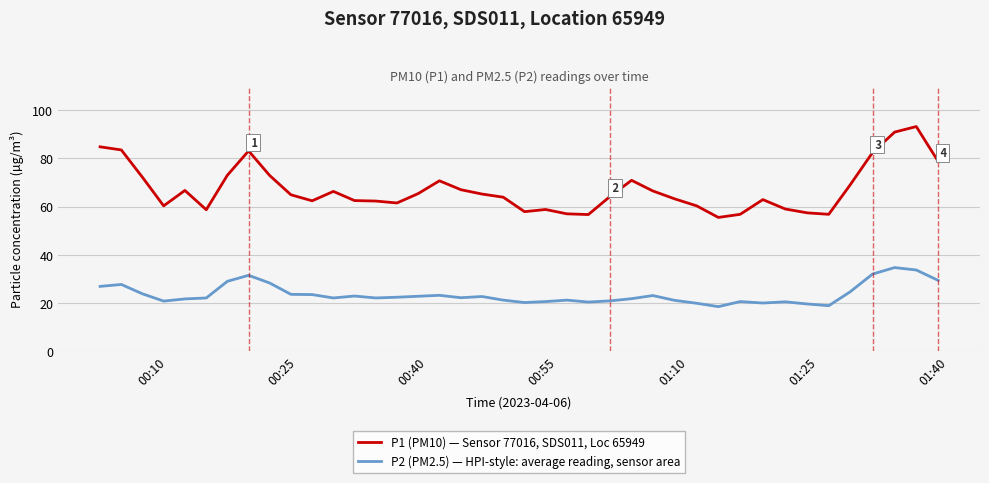

True or false: P2 (PM2.5) — HPI-style: average reading, sensor area and P1 (PM10) — Sensor 77016, SDS011, Loc 65949 intersect in this chart.

False